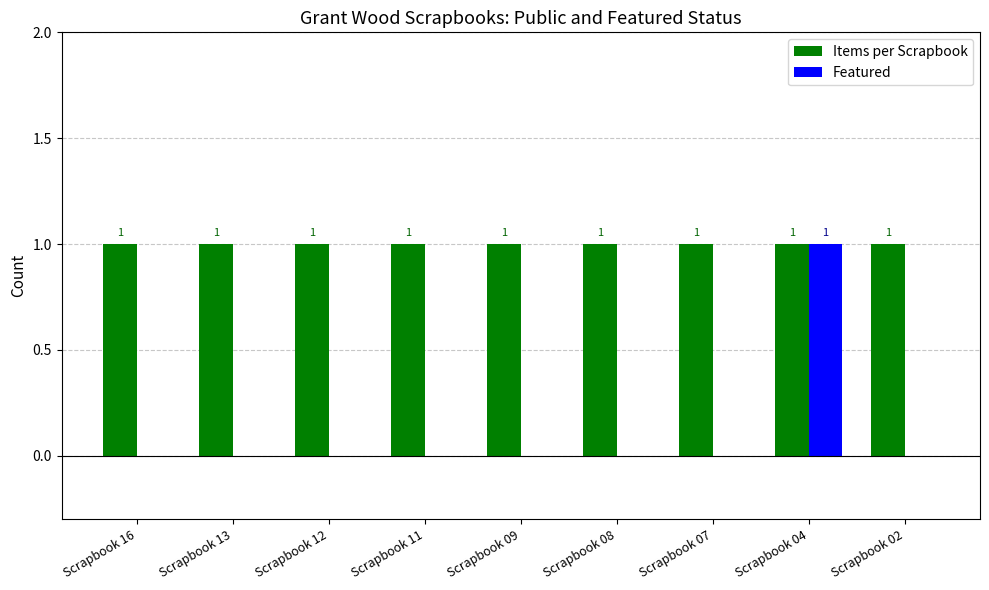

What is the maximum value shown in the chart?

1